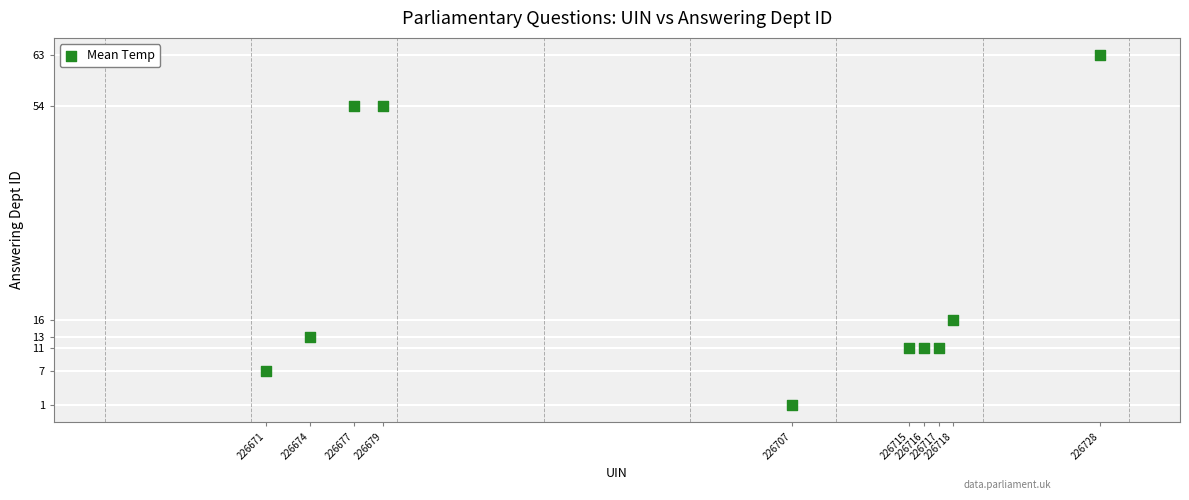

What is the average X value?

226700